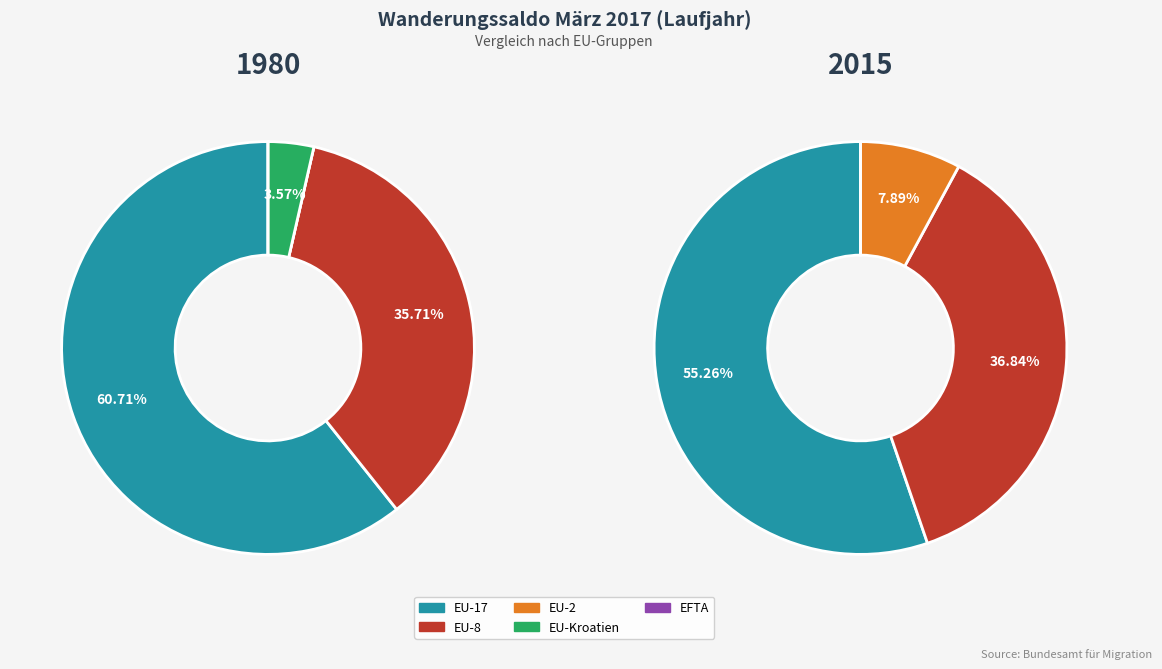

Is it true that EU-2 is 8% of the pie?

True